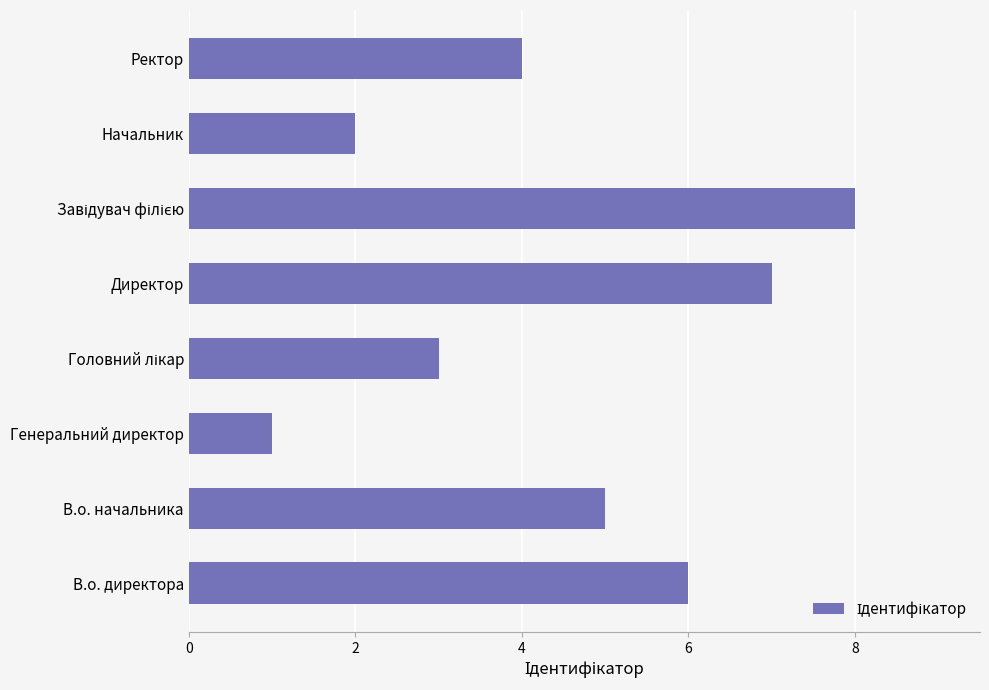

The value at В.о. начальника is 5. True or false?

True